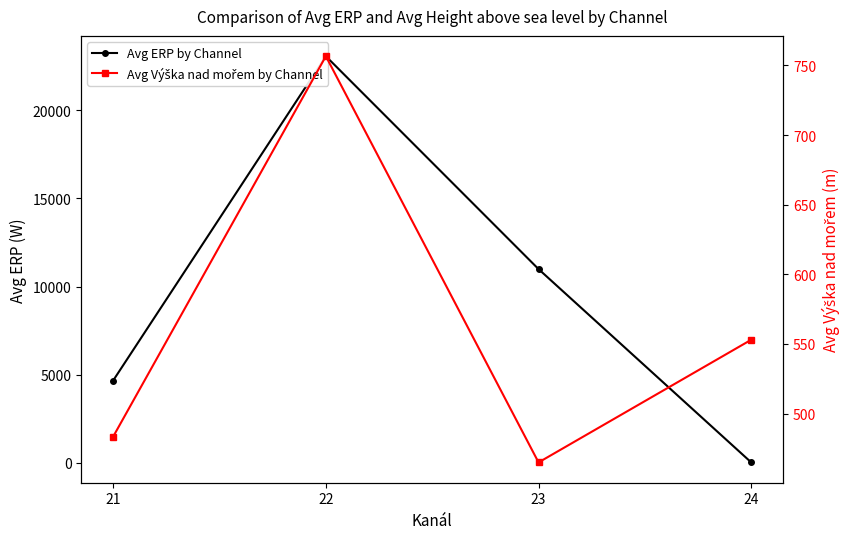

Is it true that Avg ERP by Channel equals 4798.8 at 22?

False